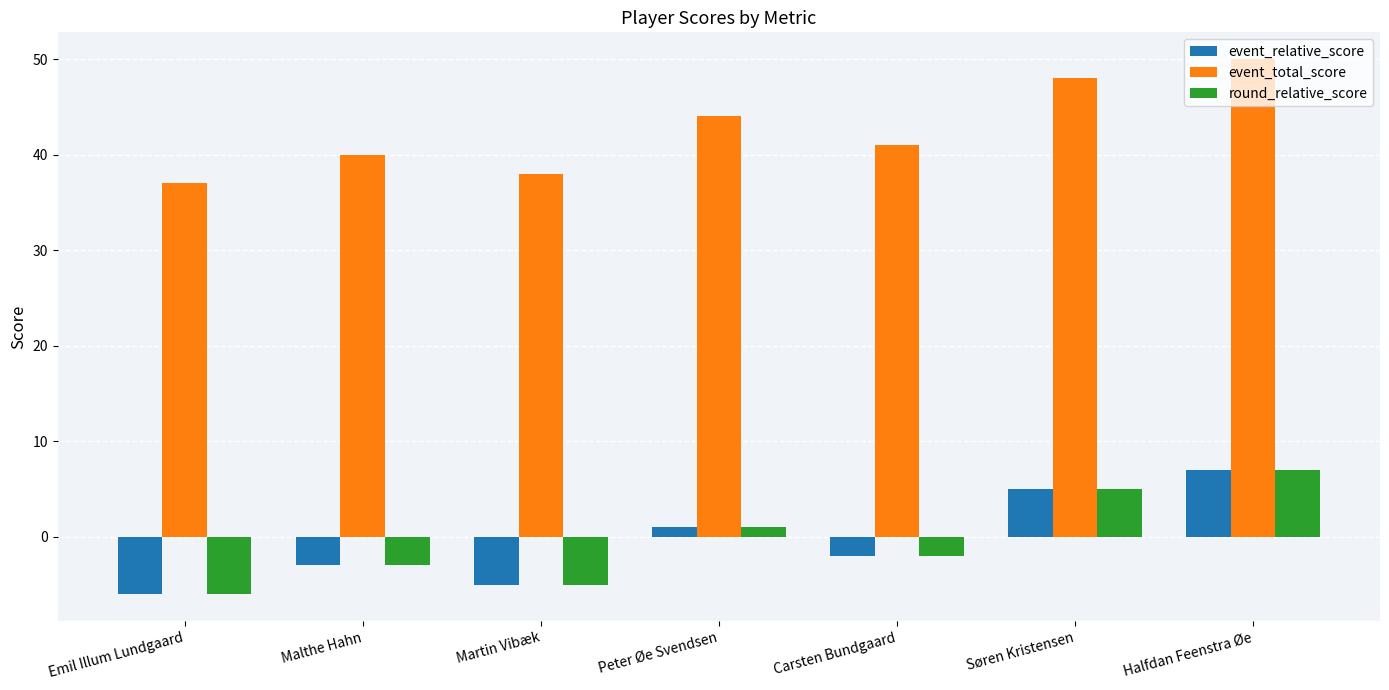

At which label is round_relative_score closest to 0?

Peter Øe Svendsen